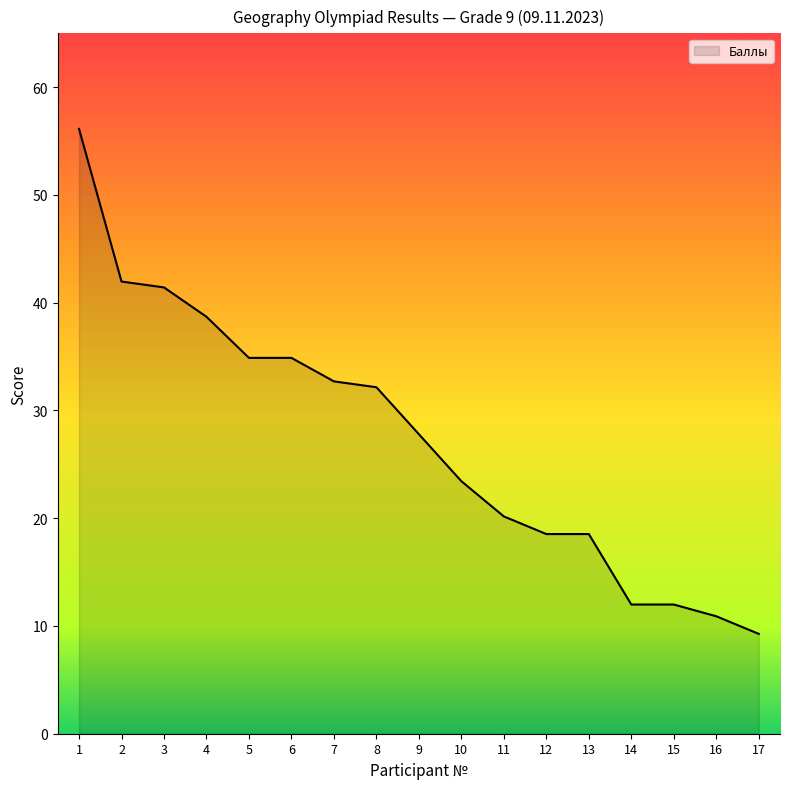

True or false: the data shows 68.3 at 4.

False